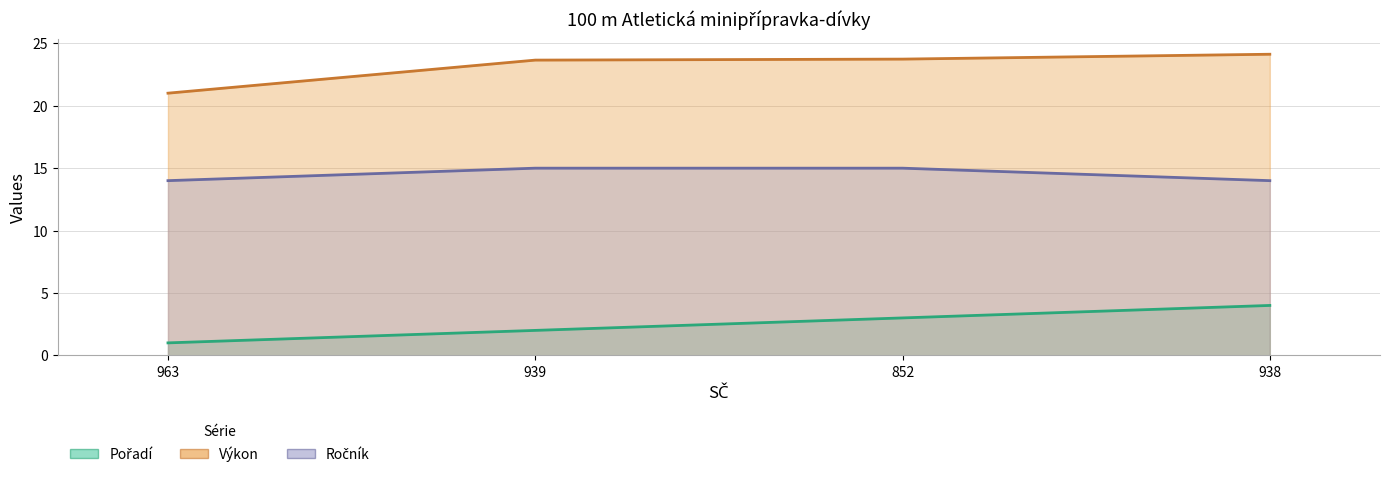

The value of Výkon (line) at 852 is 23.7. True or false?

True